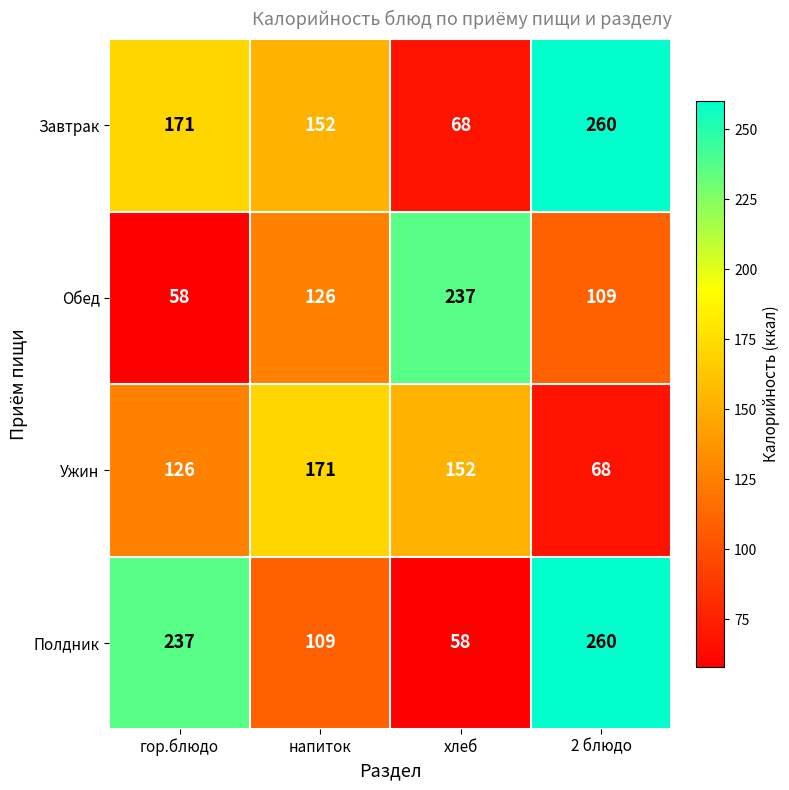

Rank the series at напиток from highest to lowest value.

Ужин, Завтрак, Обед, Полдник